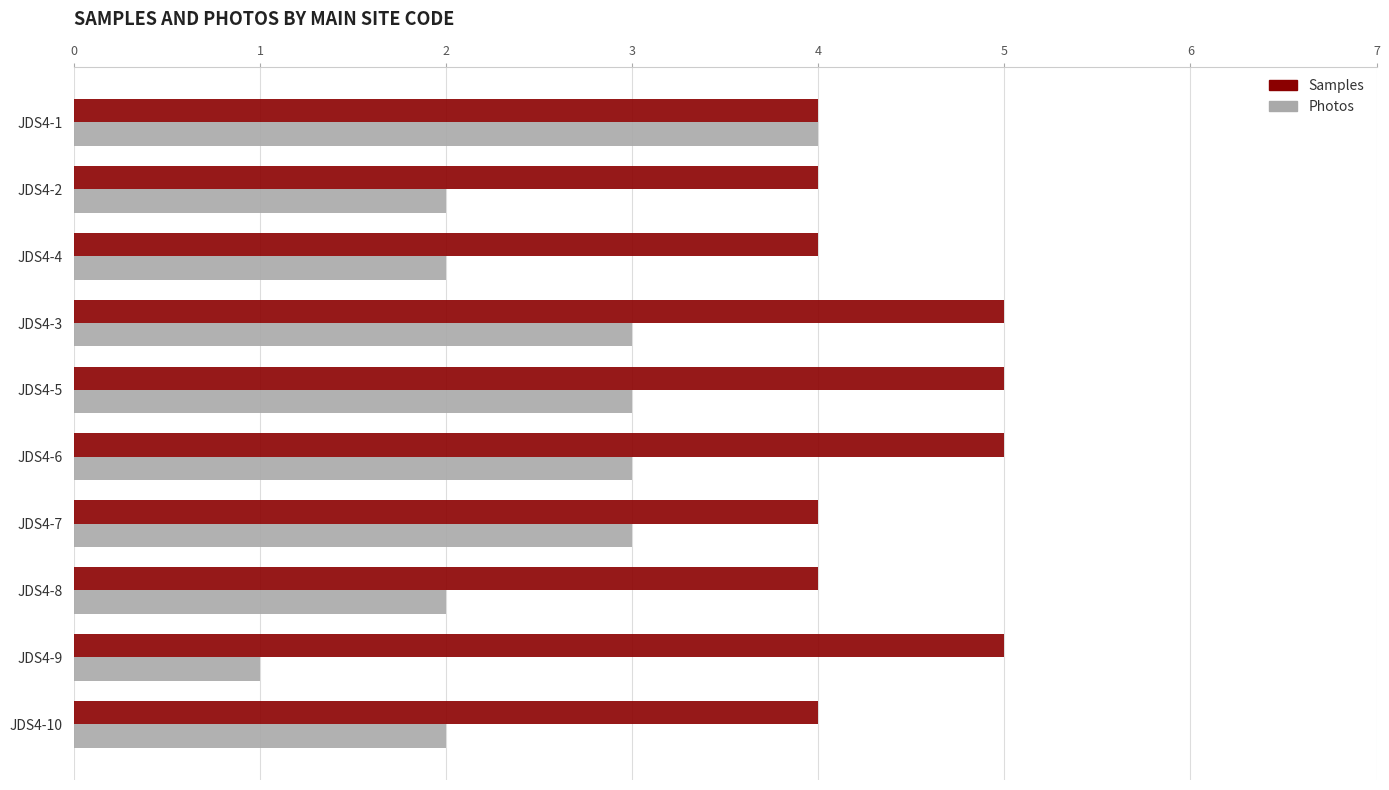

At JDS4-6, list the series in order from largest to smallest.

Samples, Photos